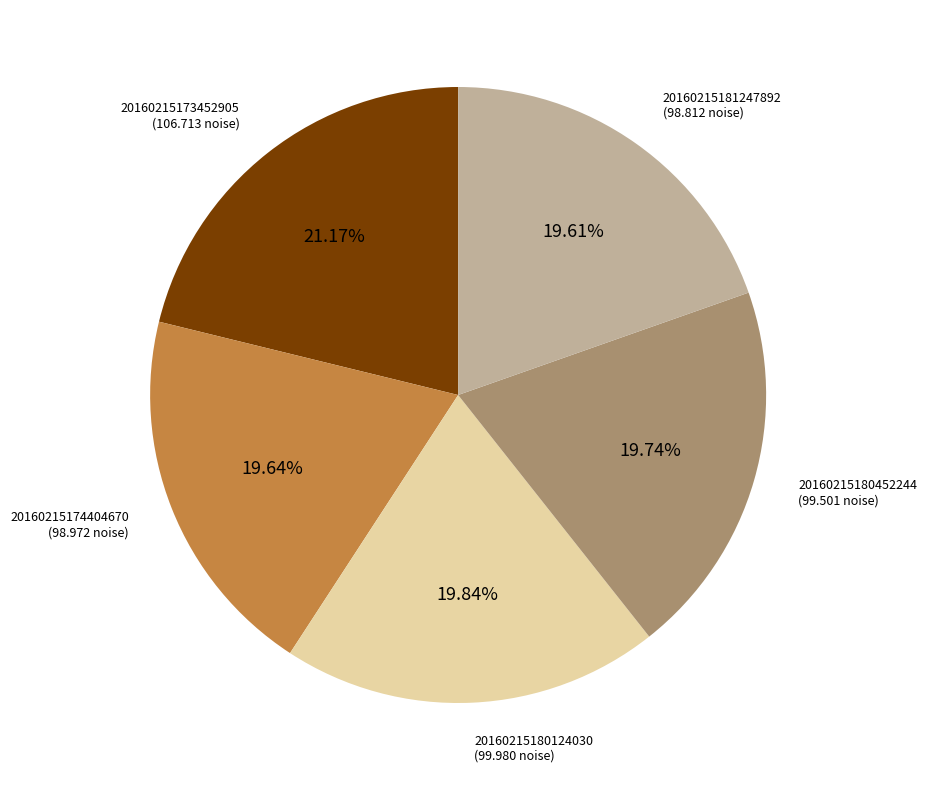

Is there any slice that represents more than half of the pie?

No